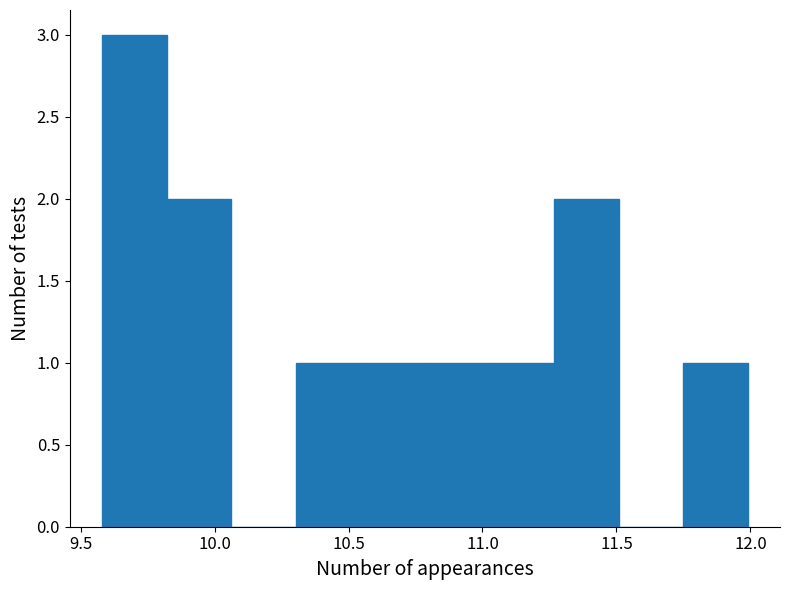

Reading left to right, transcribe this chart: for each bar, give the range it covers on the x-axis and its height. Neither the bar edges nor the heights are printed on the chart, so give them approximately, as read against the axes.

9.60 to 9.80: 3
9.80 to 10.05: 2
10.05 to 10.30: 0
10.30 to 10.55: 1
10.55 to 10.80: 1
10.80 to 11.05: 1
11.05 to 11.25: 1
11.25 to 11.50: 2
11.50 to 11.75: 0
11.75 to 12.00: 1